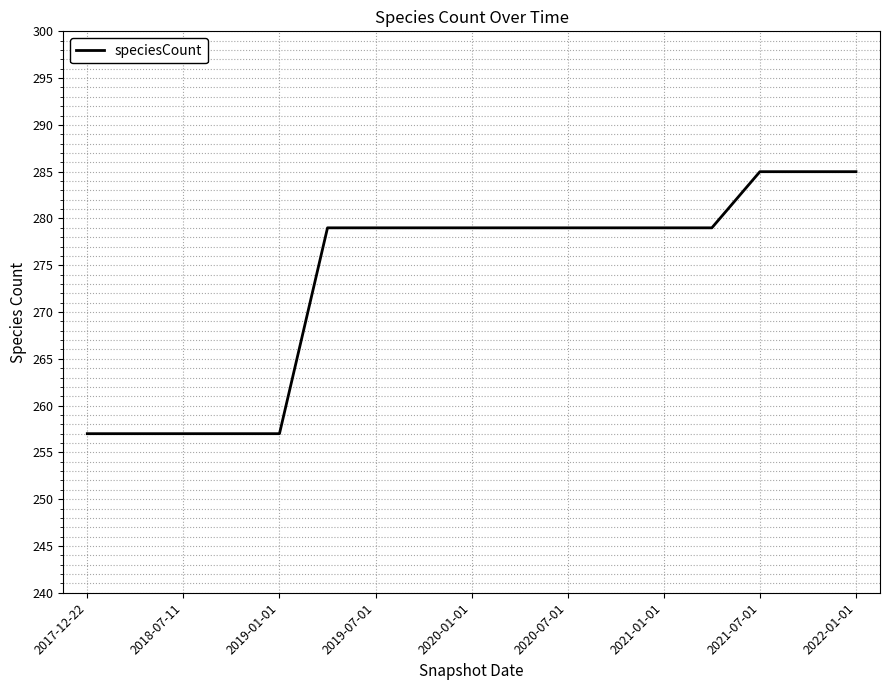

What is the difference between the maximum and minimum values?

28